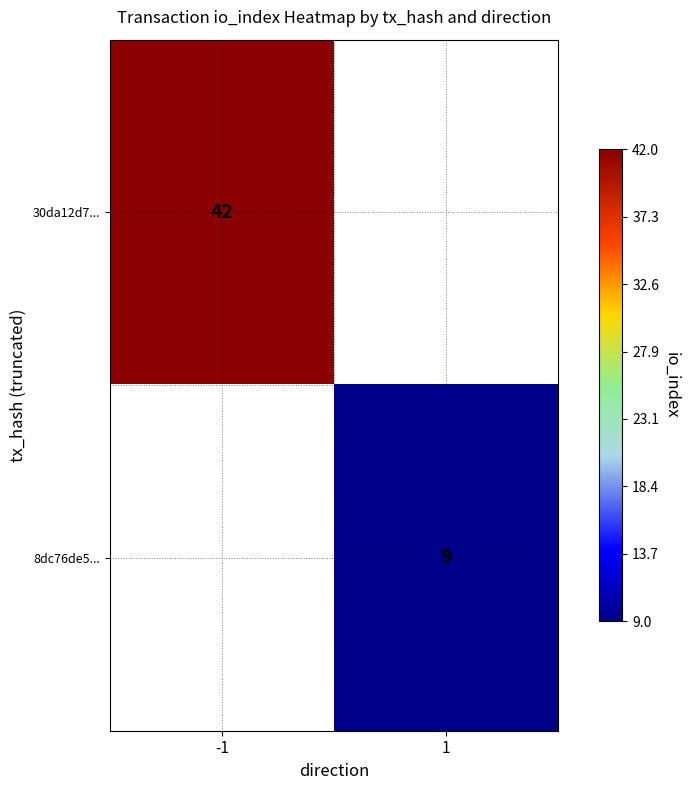

The value of 30da12d7... at -1 is 42. True or false?

True